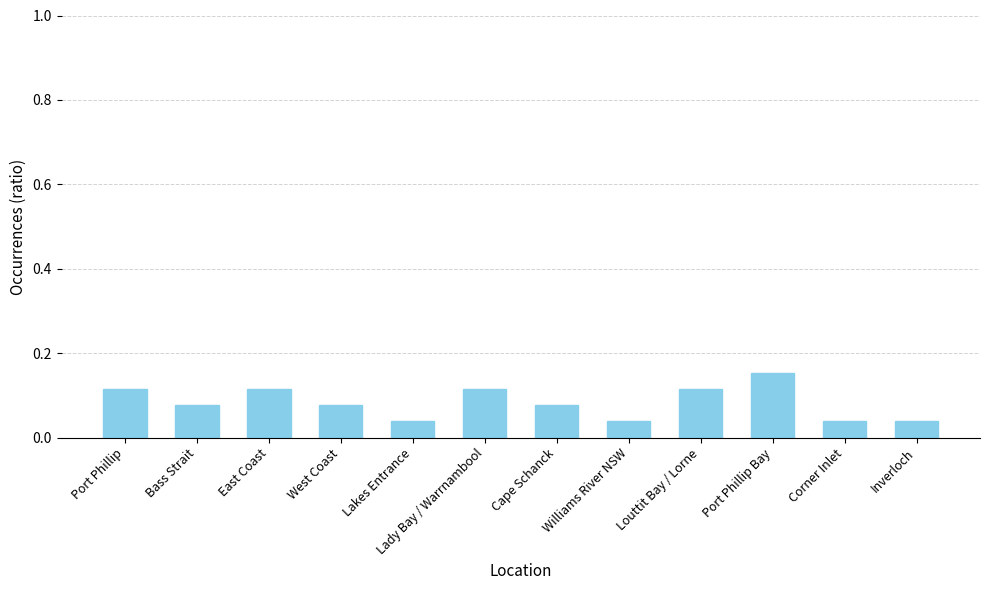

Count the values in the range 0 to 1.

12